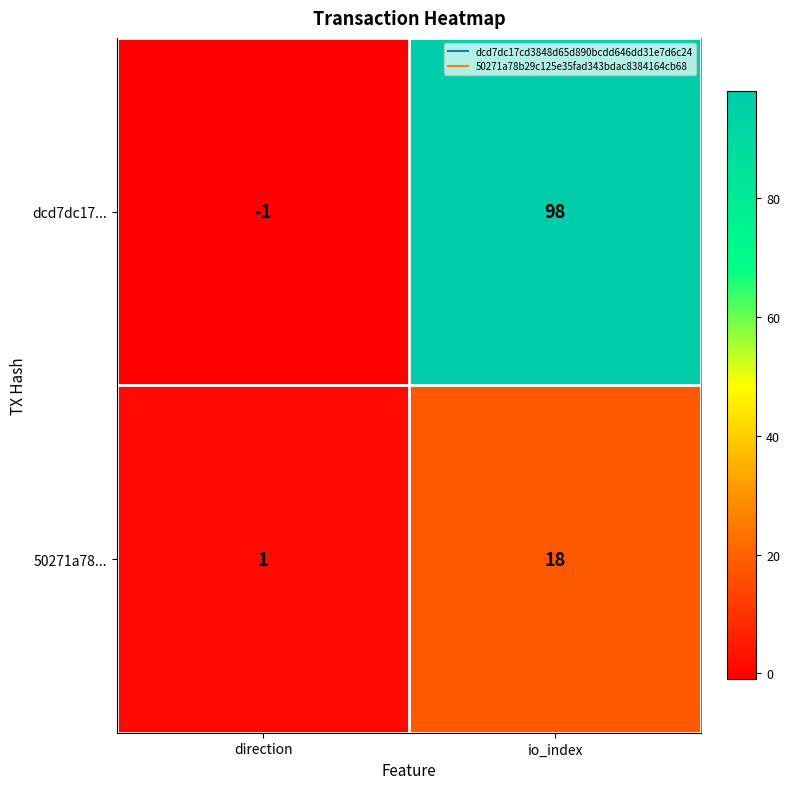

At how many categories does at least one series exceed 29?

1